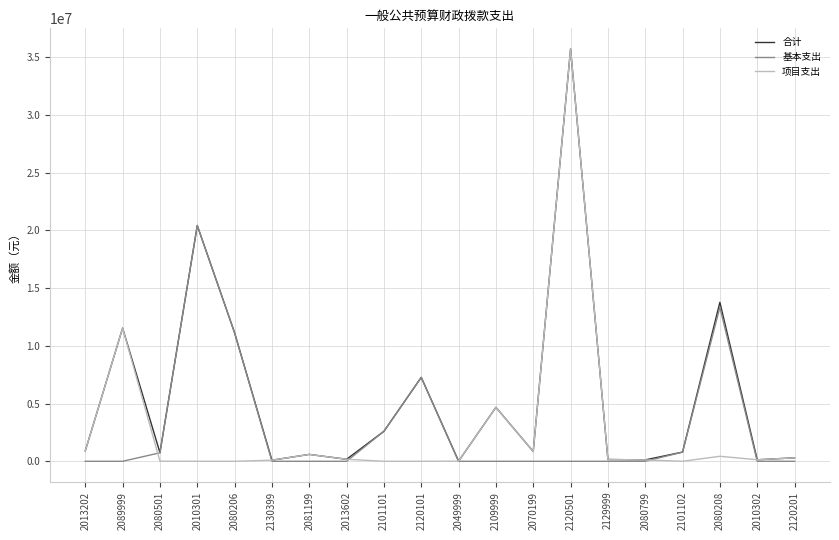

Does the chart have visible grid lines?

Yes